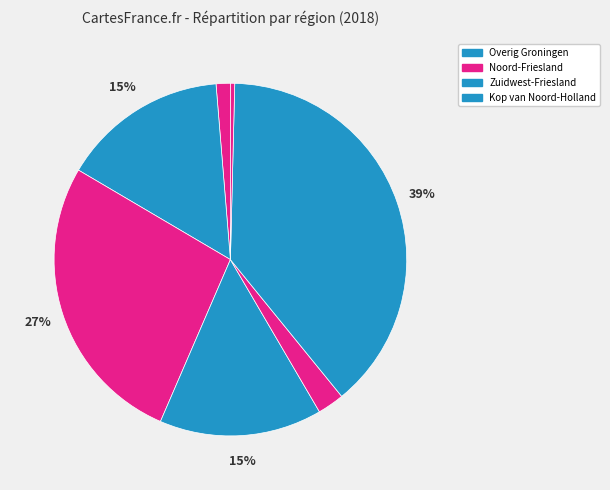

Does any single category account for the majority?

No